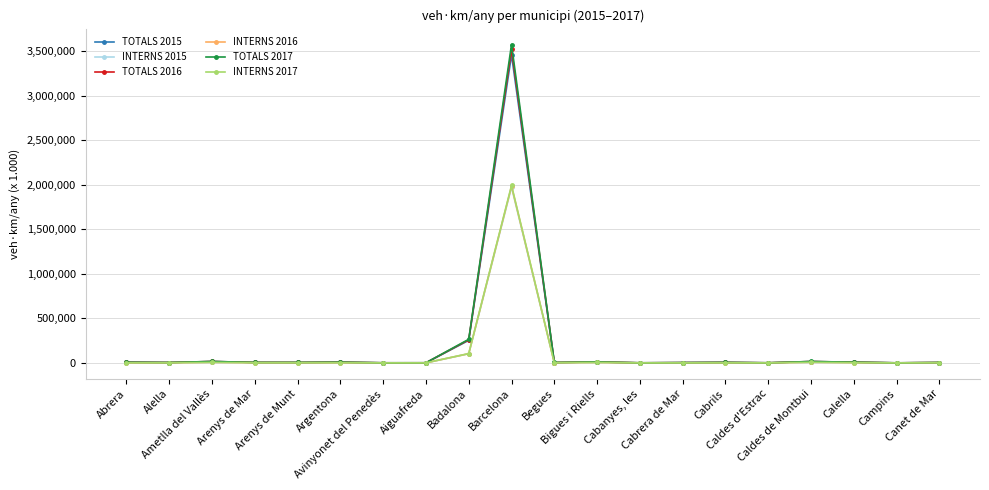

What is the difference between the highest and lowest values at Arenys de Munt?

3062.2